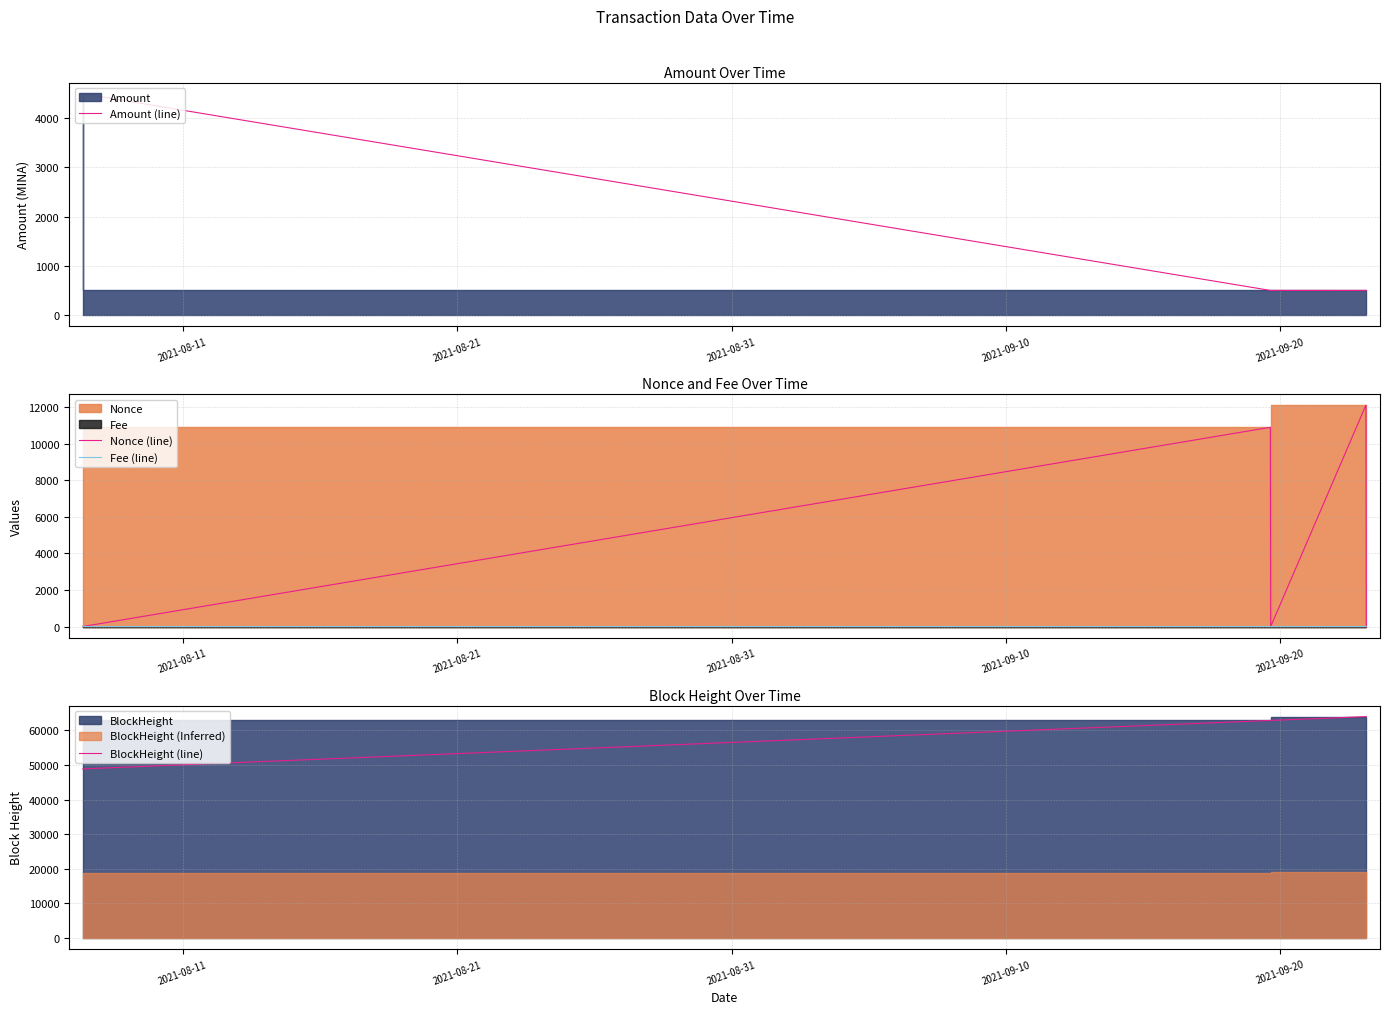

What position from the right is 2021-08-31?

3